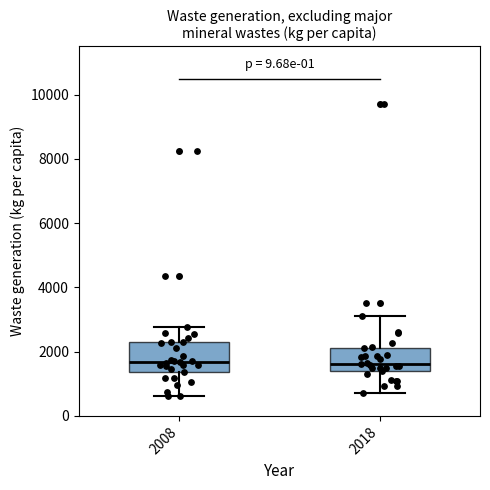

Reading left to right, read every box against the y-axis: the position of its median line, the range the box covers, and the ends of its whiskers. The values are not printed on the chart, so give them approximately, as read against the axis.

2008: median 1600, box 1400 to 2200, whiskers 600 to 2800
2018: median 1600, box 1400 to 2200, whiskers 800 to 3000